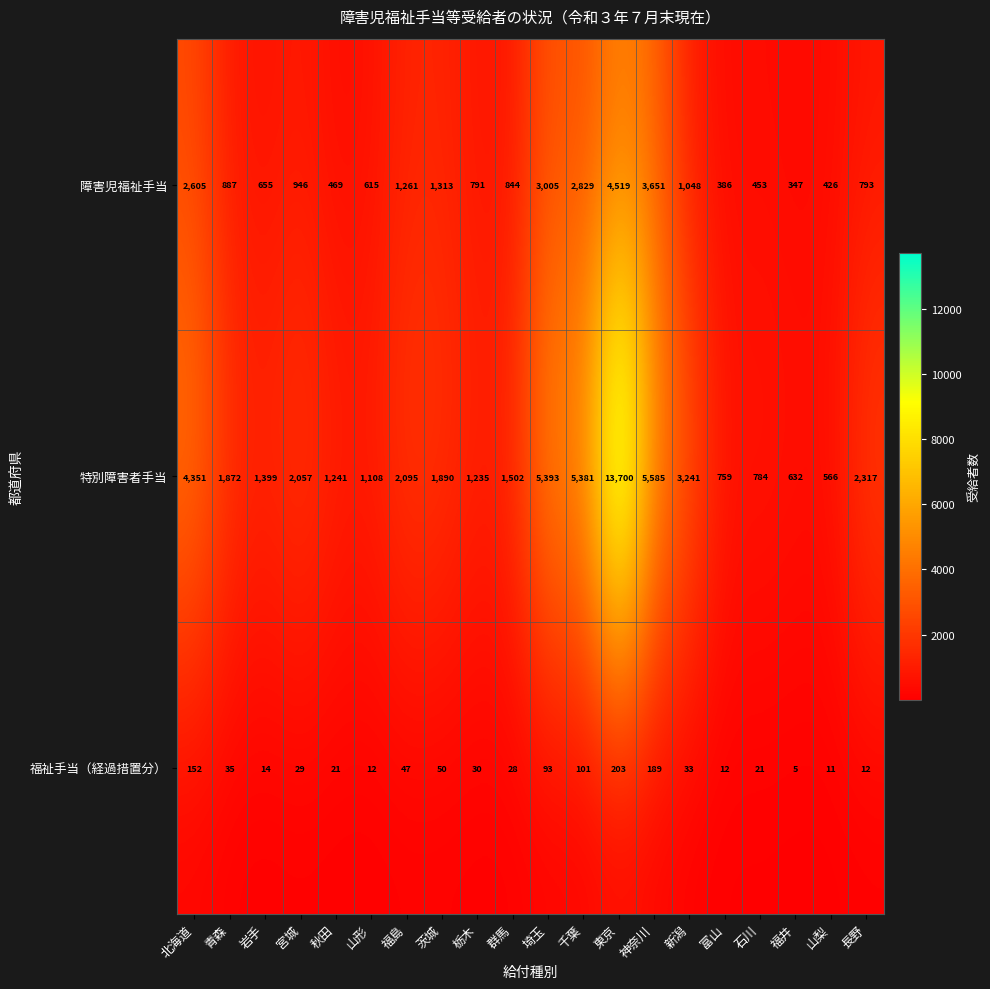

At which label does 障害児福祉手当 first exceed 887?

北海道